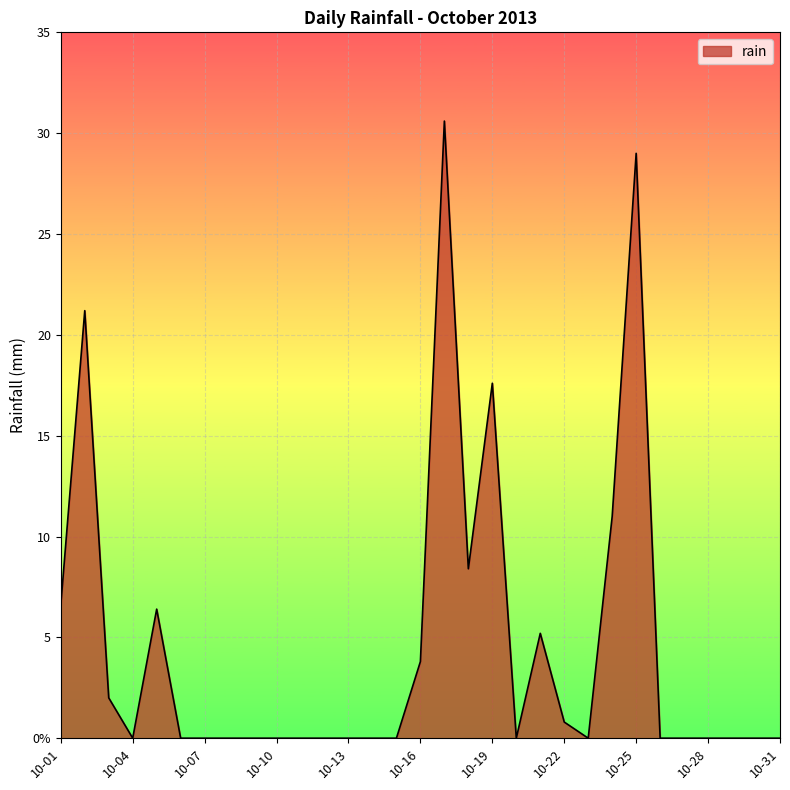

Does the chart display data point markers on the line(s)?

No